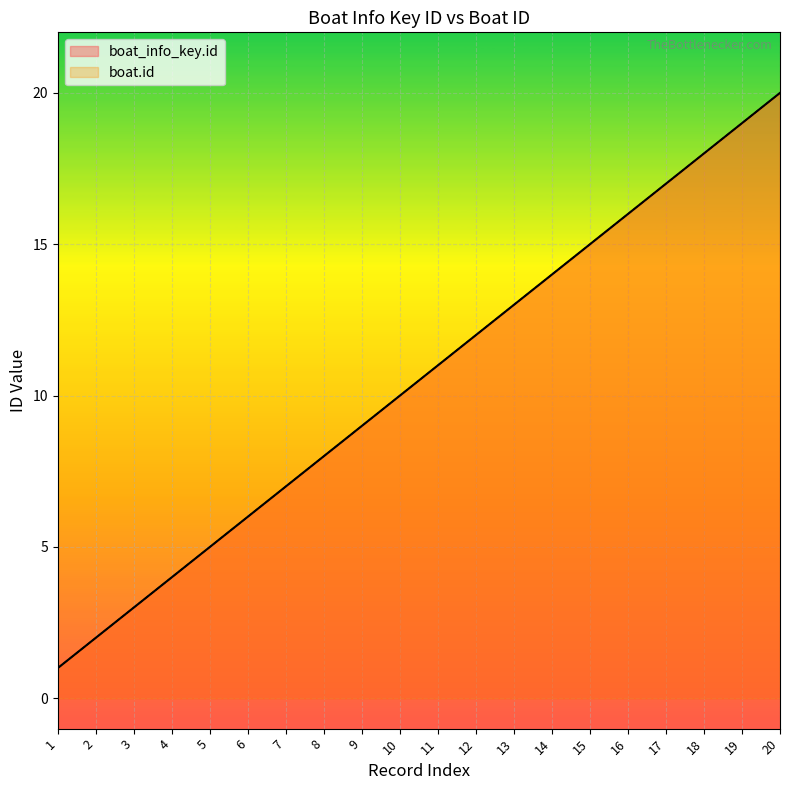

How many values in the boat.id series exceed 11?

9